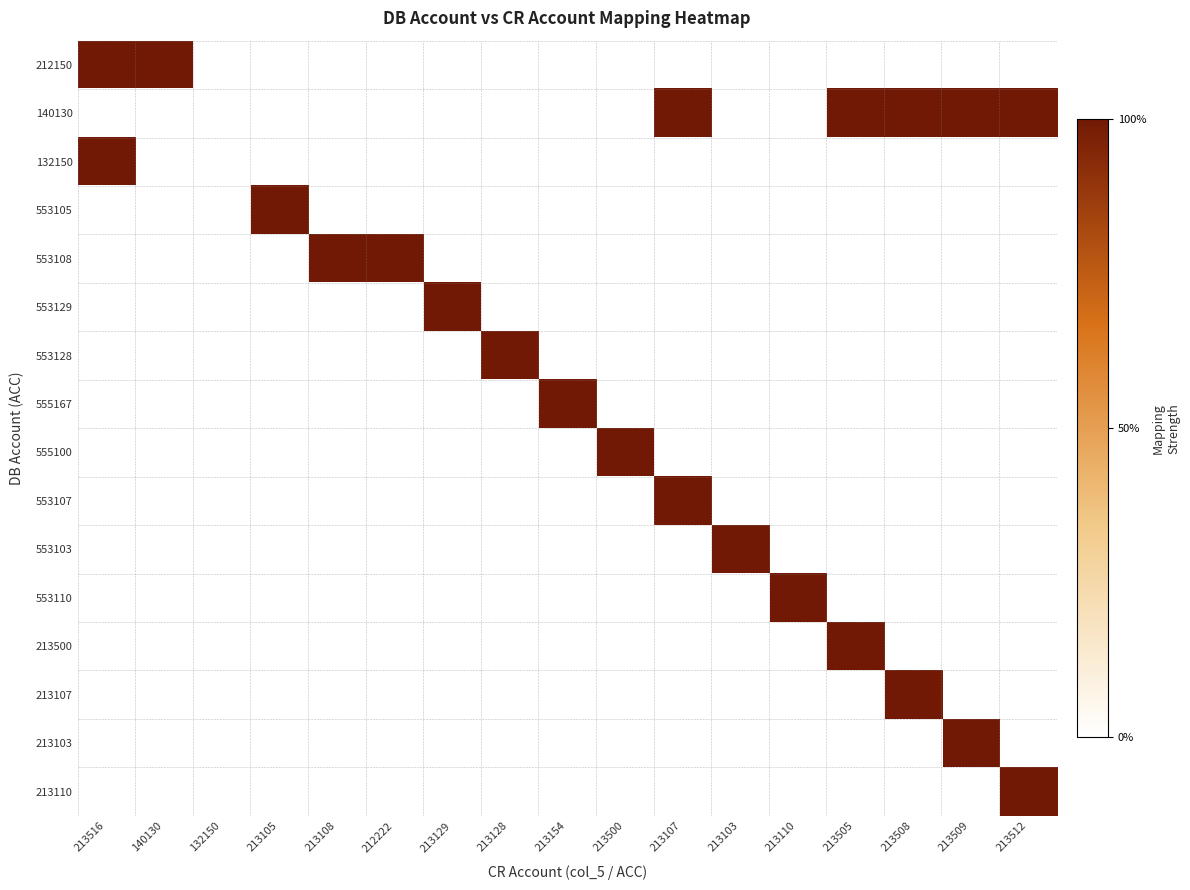

At which category does the chart reach its peak across all series?

213516